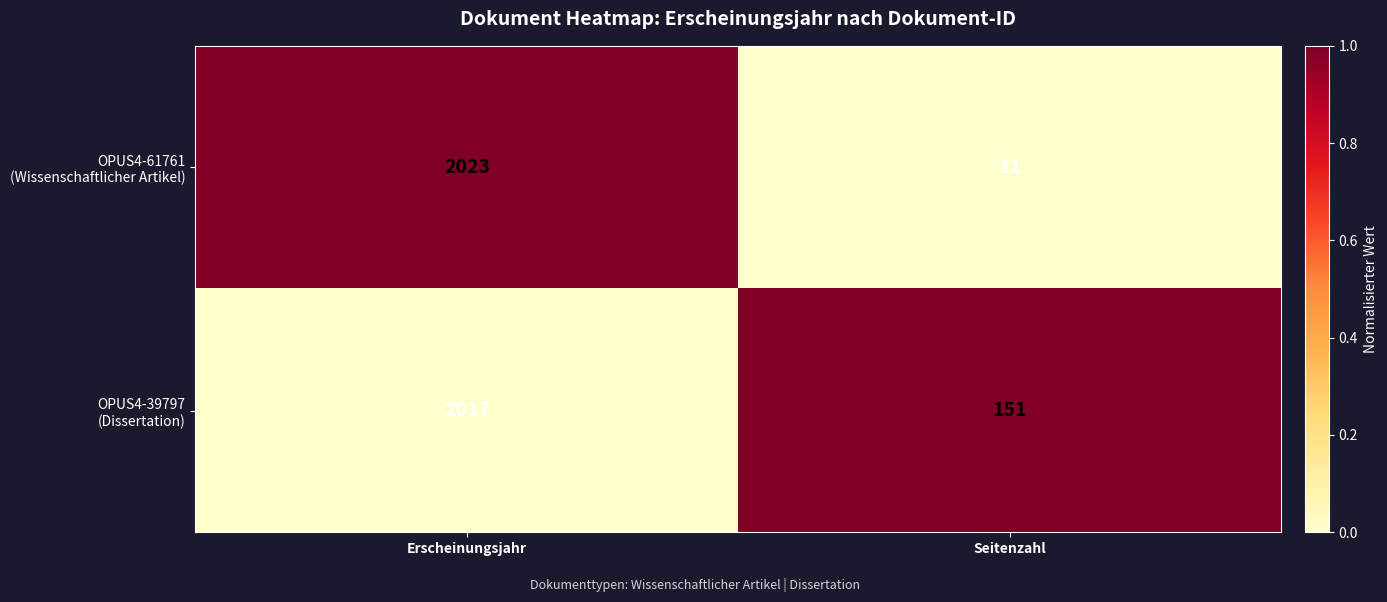

What is the greatest value displayed?

2023